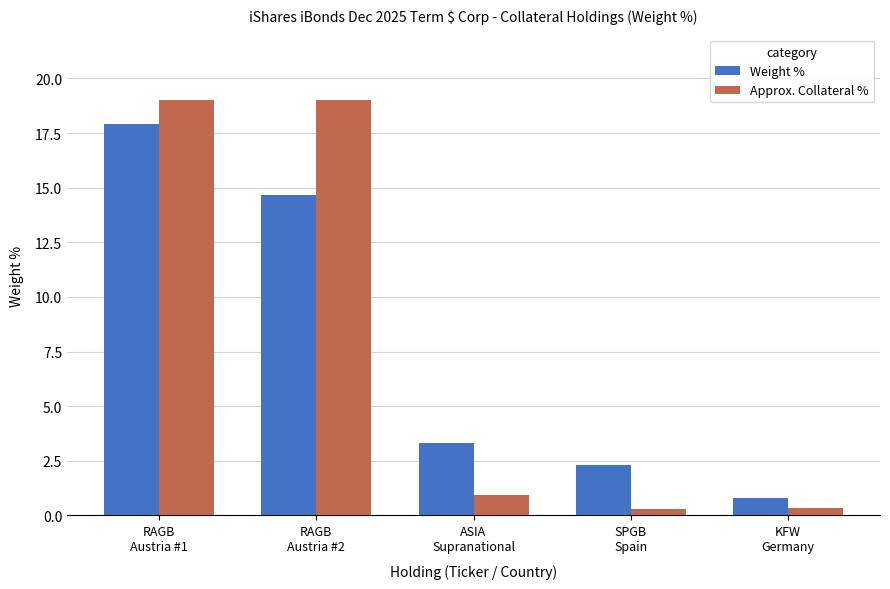

List the series in order of their peak value, lowest first.

Weight %, Approx. Collateral %